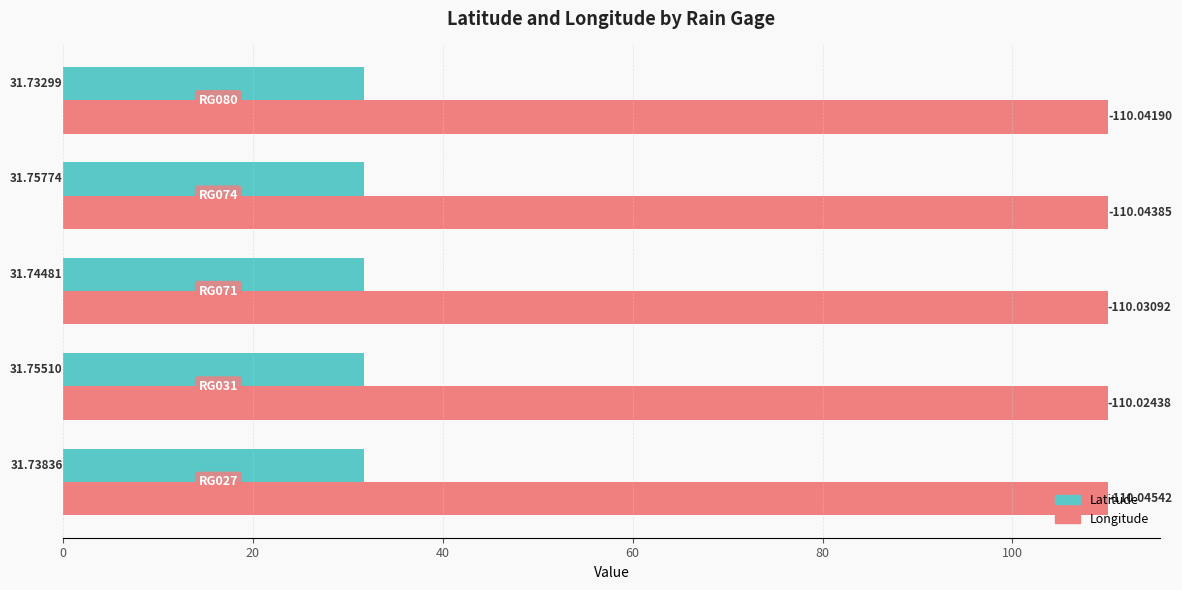

Which series has the widest spread of values?

Latitude